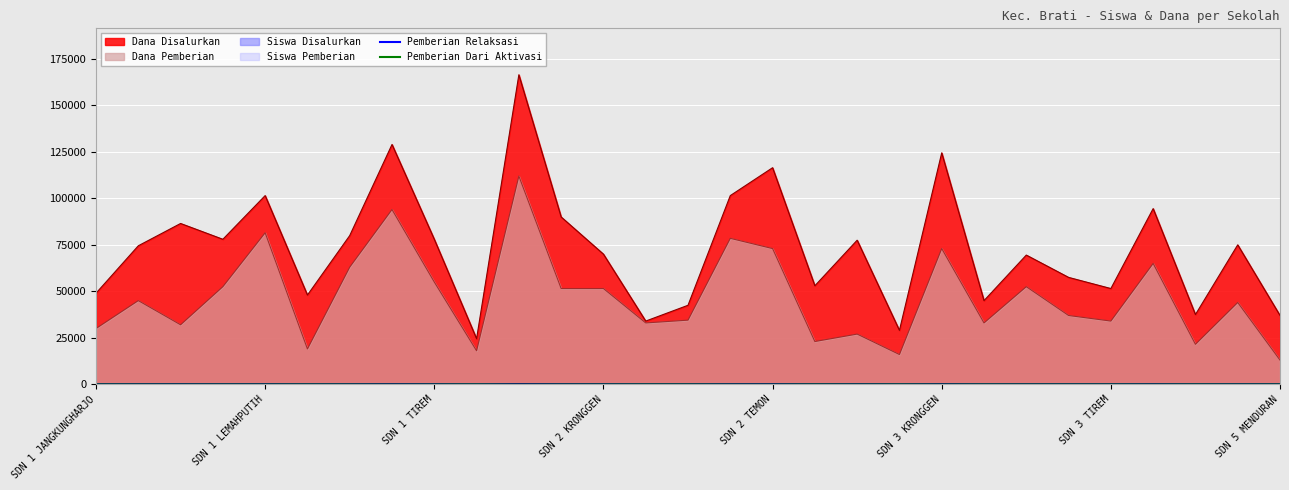

What is the value of the Pemberian Relaksasi point at the 11th from the left?

66